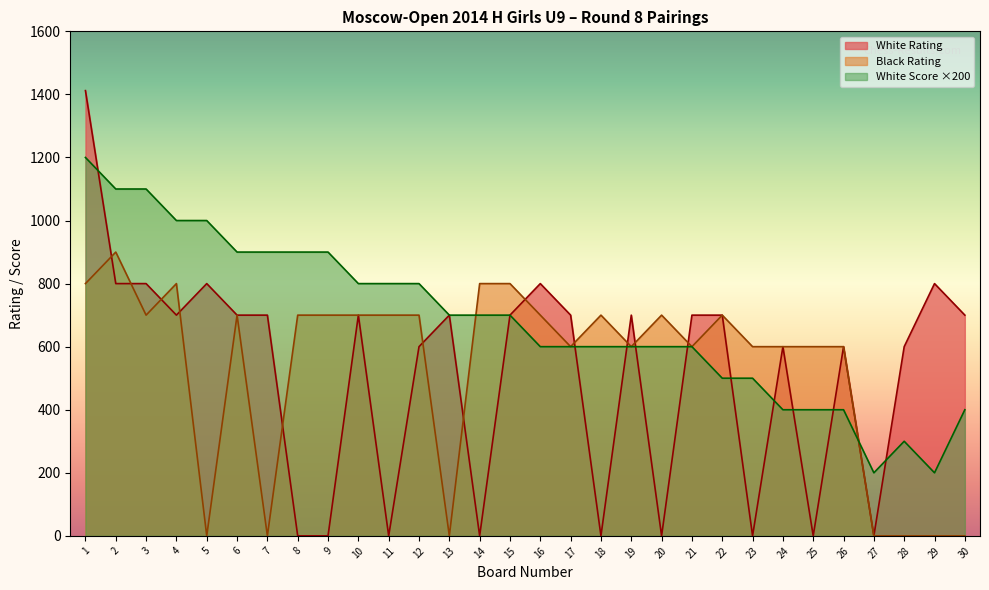

How many times do White Rating and White Score cross each other?

11